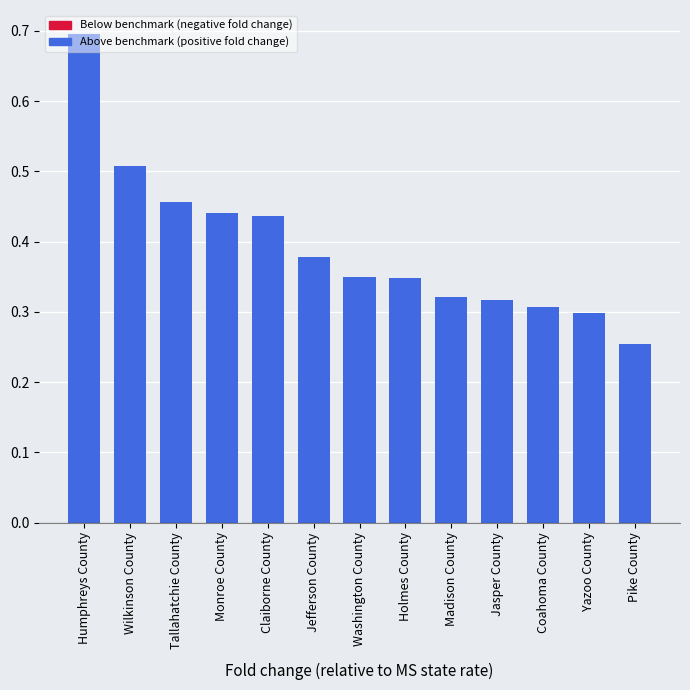

What is the label of the 8th bar from the left?

Holmes County